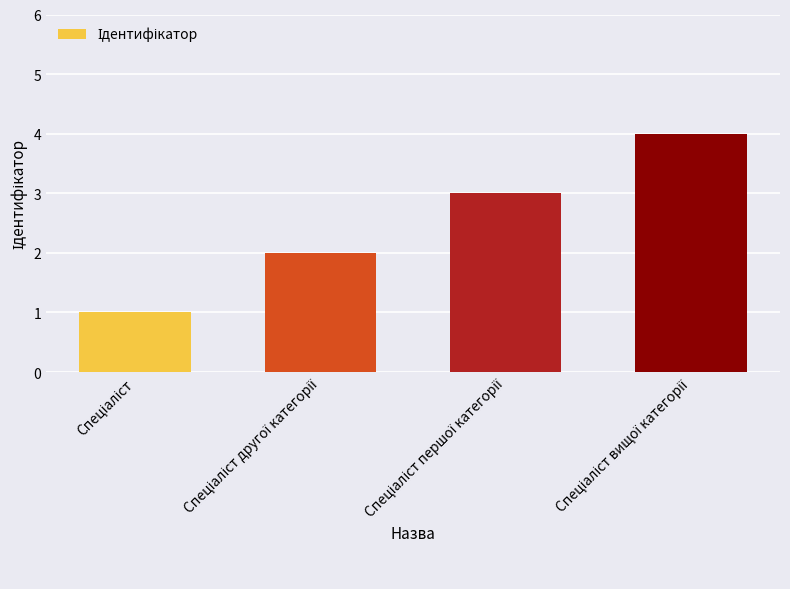

Count the values in the range 2 to 4.

3